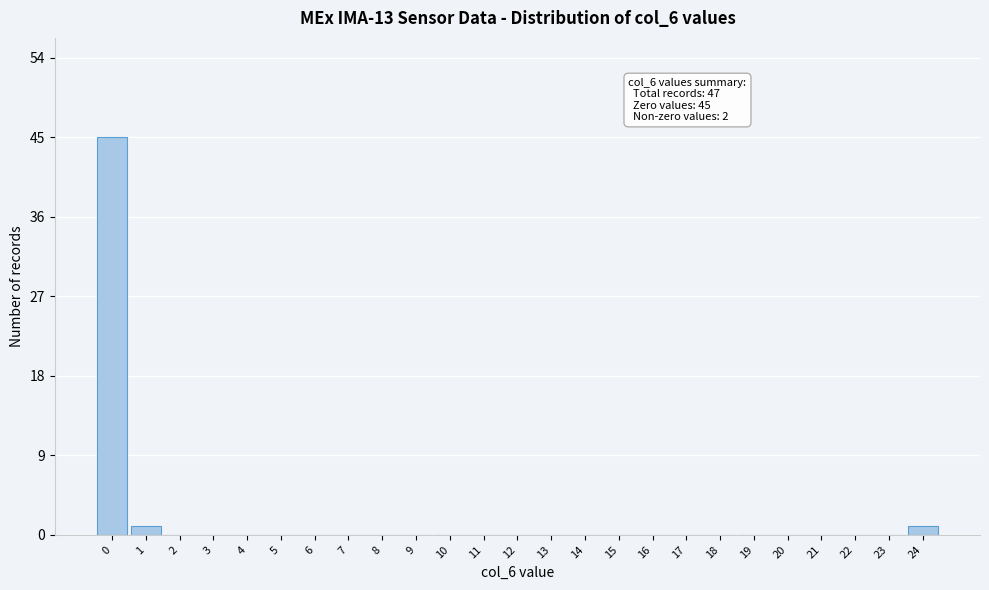

Reading left to right, extract all data points from this chart.

0=45	1=1	2=0	3=0	4=0	5=0	6=0	7=0	8=0	9=0	10=0	11=0	12=0	13=0	14=0	15=0	16=0	17=0	18=0	19=0	20=0	21=0	22=0	23=0	24=1